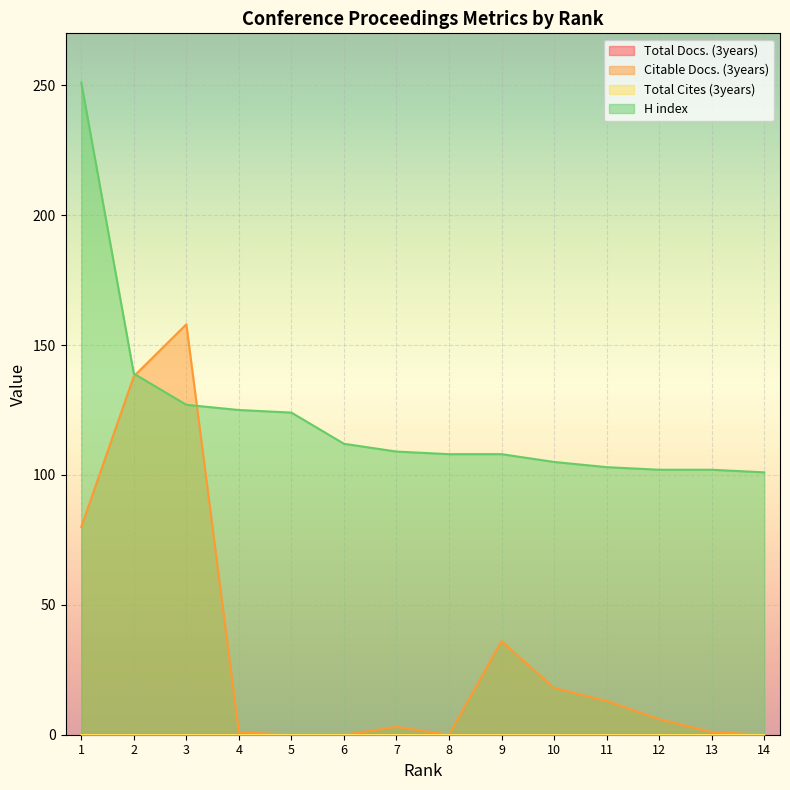

Does the chart display data point markers on the line(s)?

No